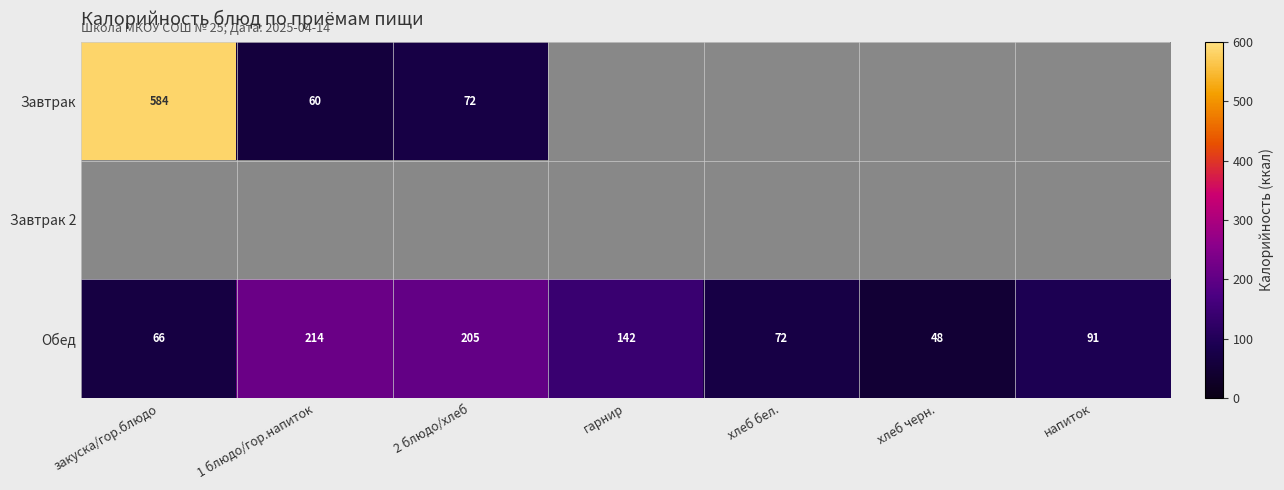

What is the difference between the maximum and second lowest values in the Обед series?

148